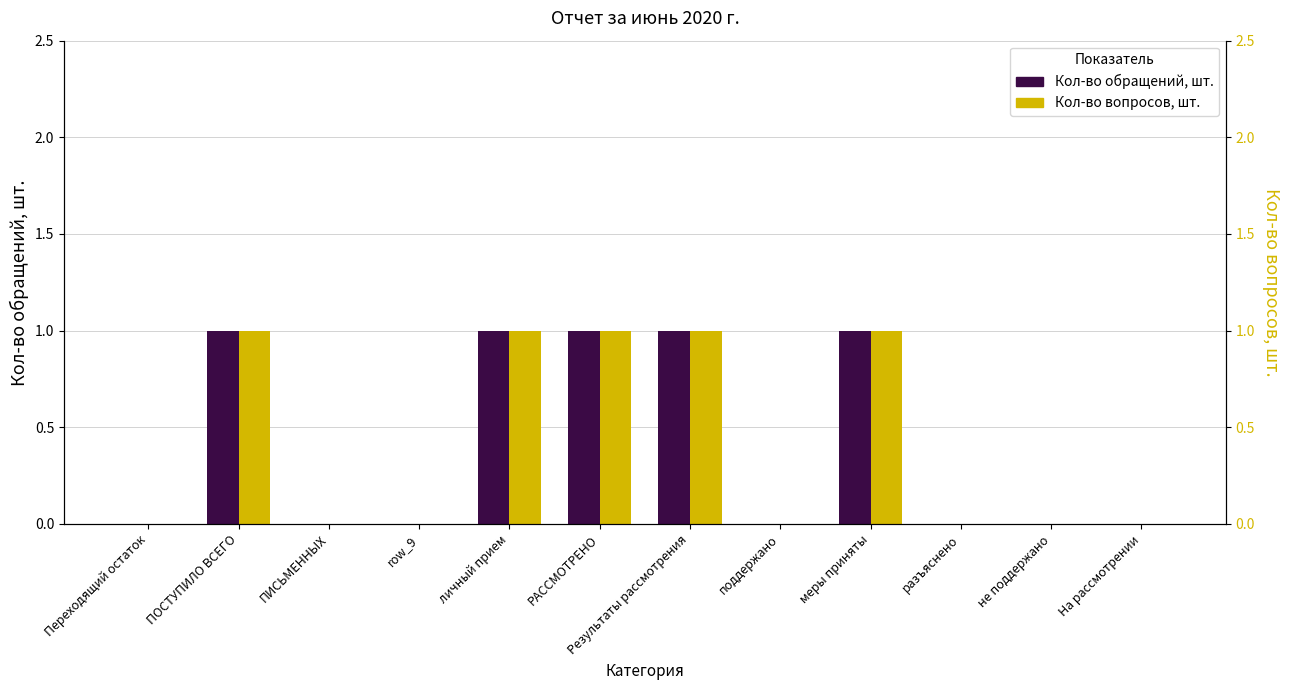

How many bars are there in total?

24